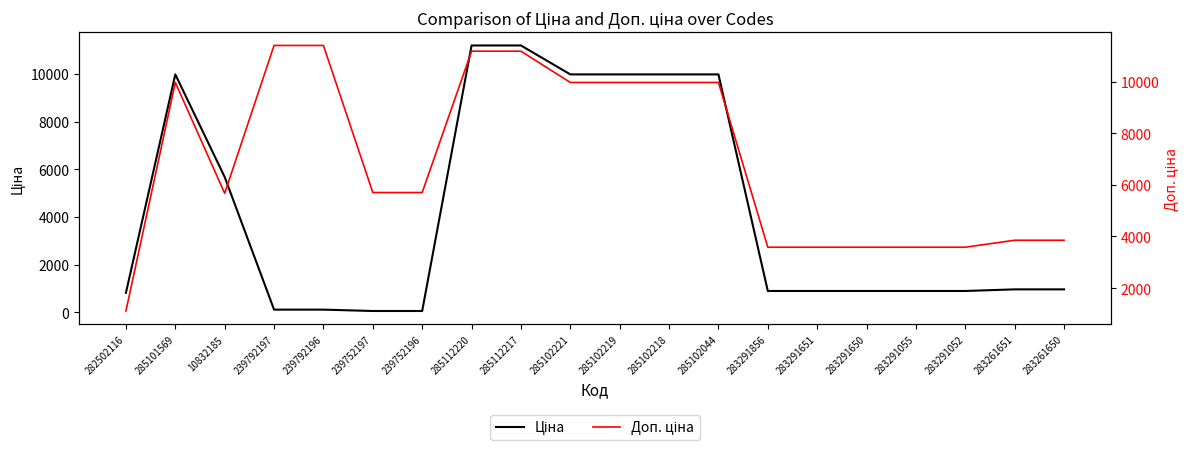

Where is the first local maximum for Доп. ціна?

285101569